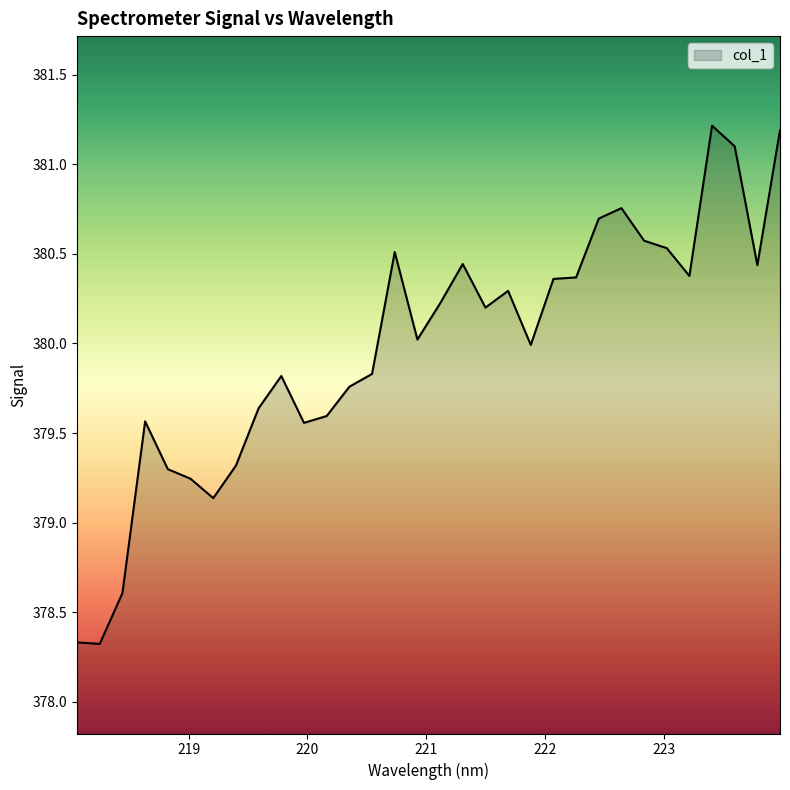

True or false: the data has more than 0 interior local peaks.

True